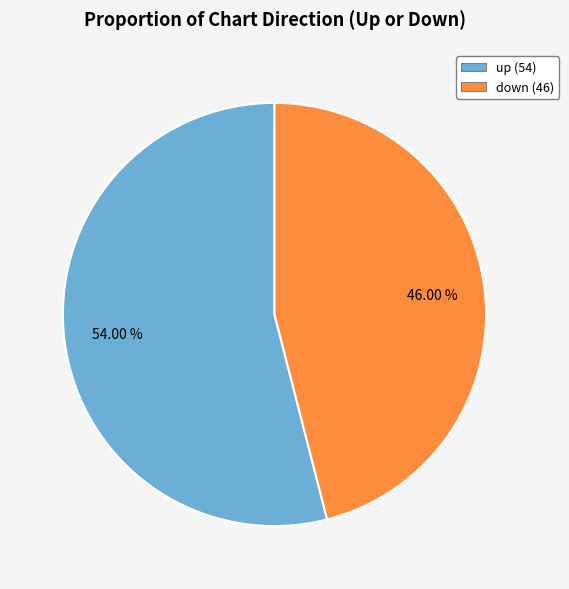

To the nearest percent, what portion does down represent?

46%